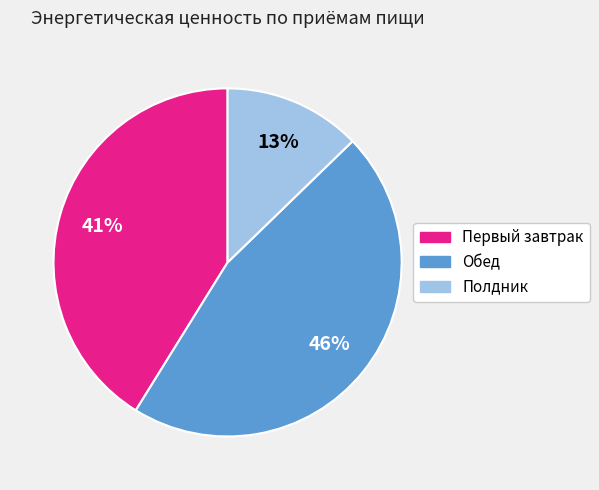

To the nearest percent, what is the average slice percentage?

33%